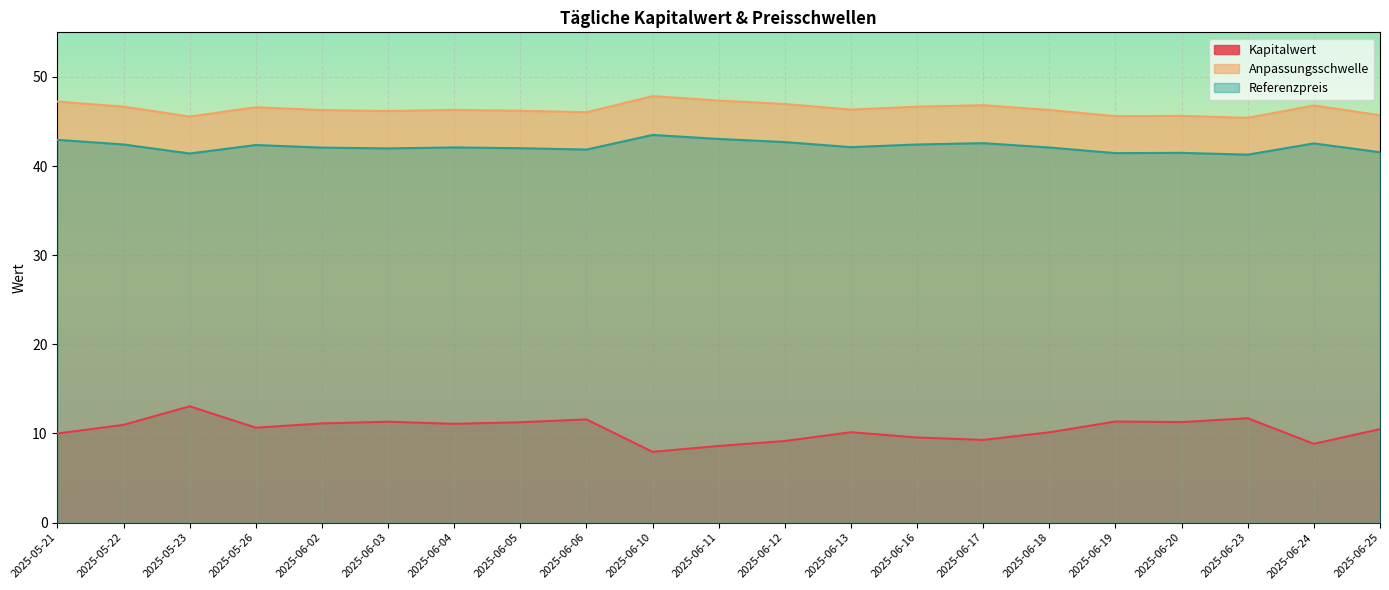

What is the sum of all Kapitalwert values?

219.5